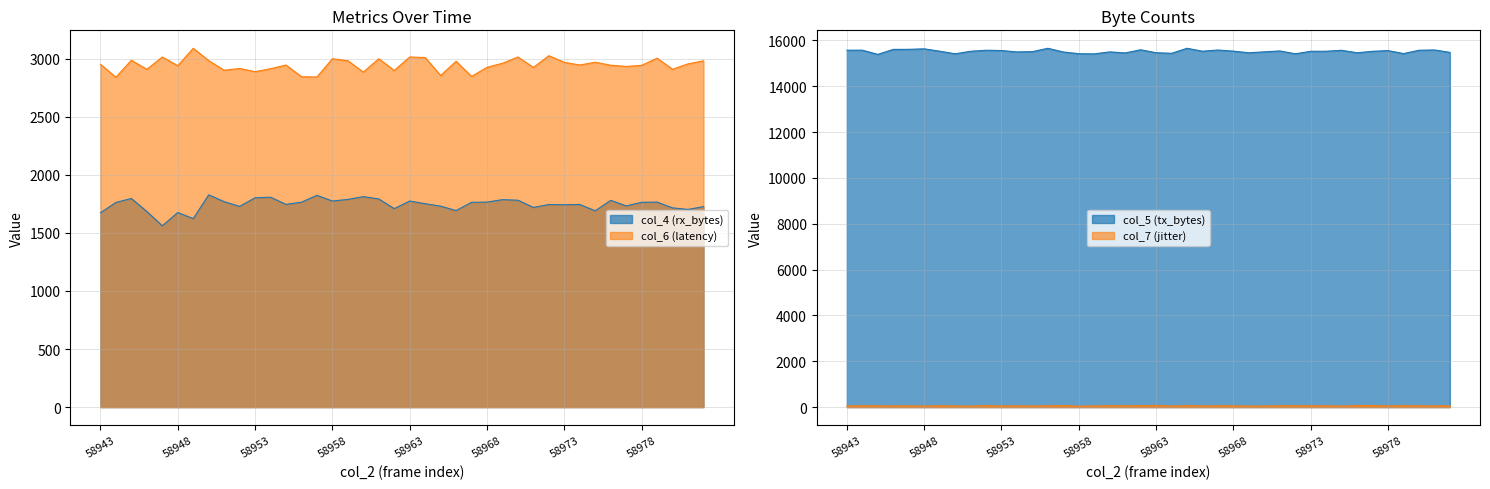

Which category has the highest value across all series?

58965